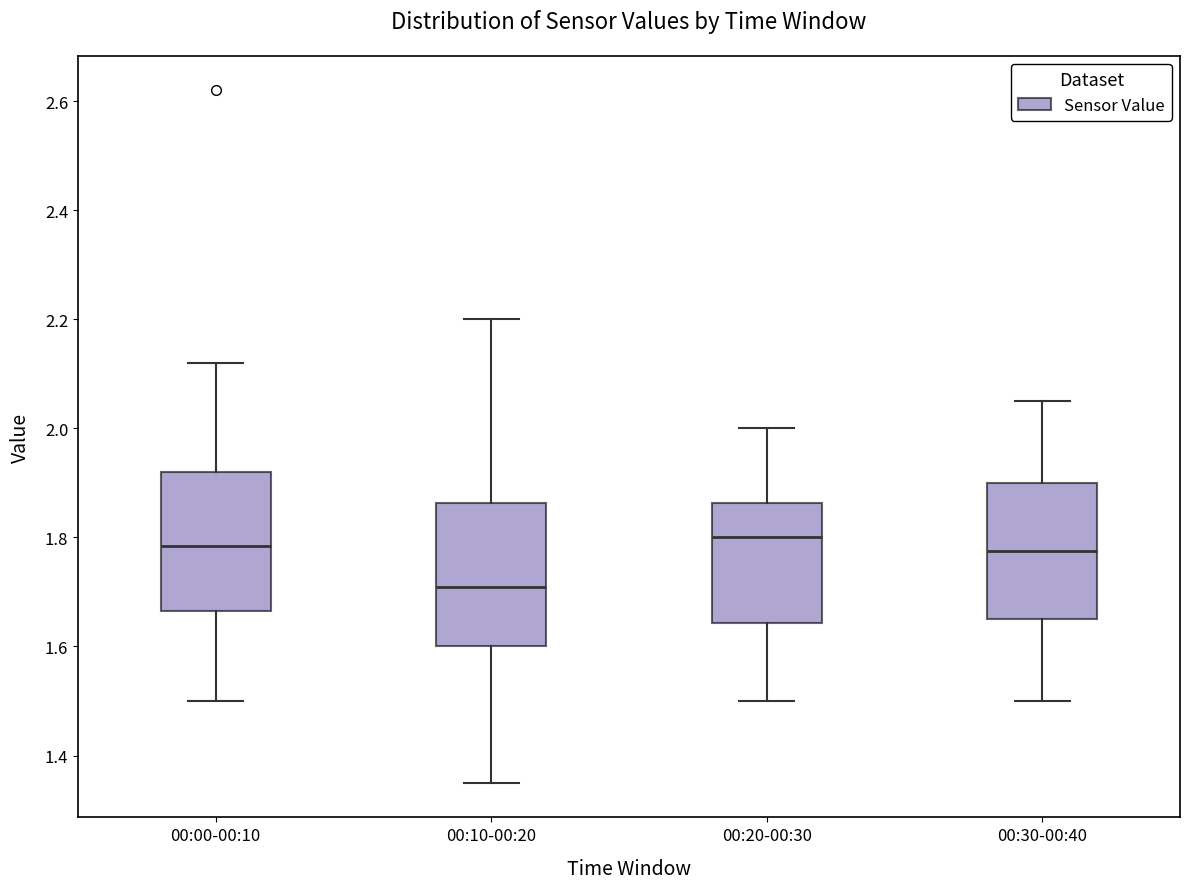

Reading left to right, transcribe this box plot: for each box, give where its median line is, the range the box spans, and where its two whiskers end, as read against the y-axis. The values are not printed on the chart, so give them approximately, as read against the axis.

00:00-00:10: median 1.78, box 1.66 to 1.92, whiskers 1.50 to 2.12
00:10-00:20: median 1.72, box 1.60 to 1.86, whiskers 1.36 to 2.20
00:20-00:30: median 1.80, box 1.64 to 1.86, whiskers 1.50 to 2.00
00:30-00:40: median 1.78, box 1.66 to 1.90, whiskers 1.50 to 2.06